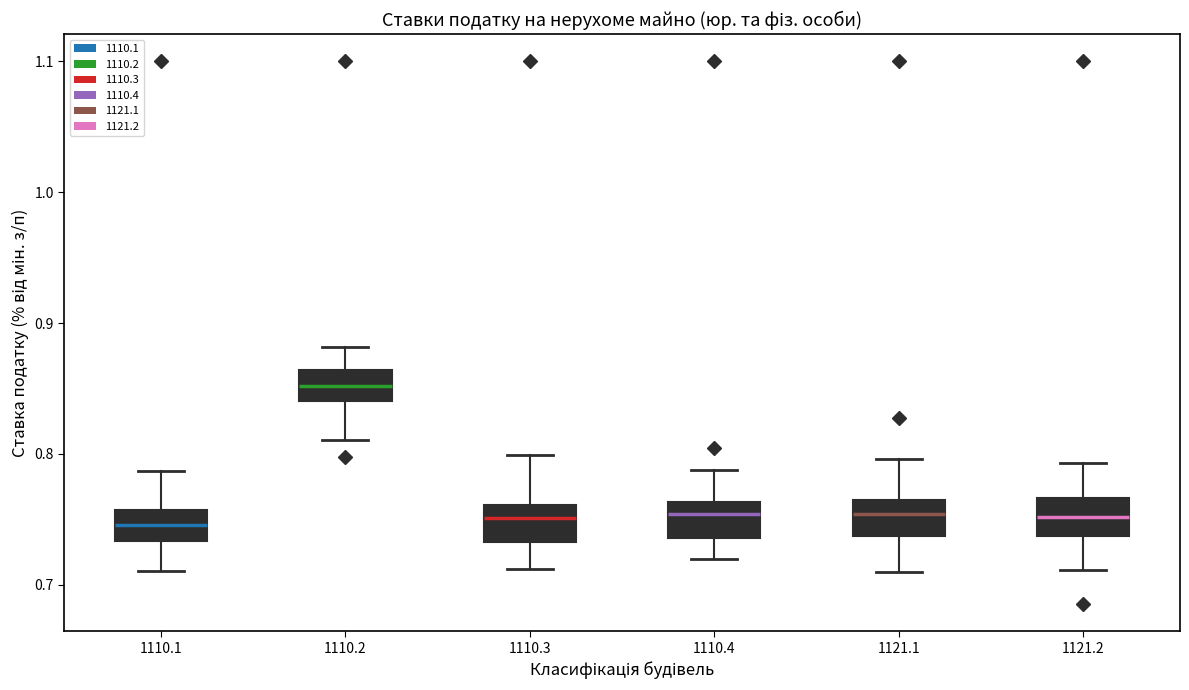

Which box has the highest median line?

1110.2